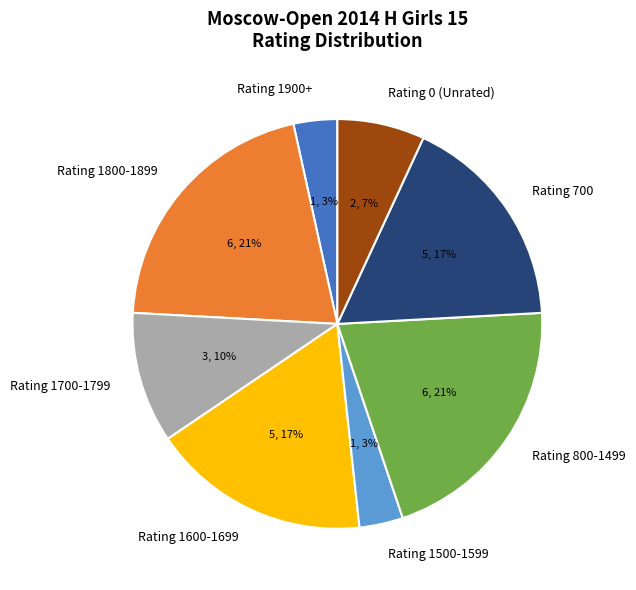

Is Rating 700 the majority of the pie?

No